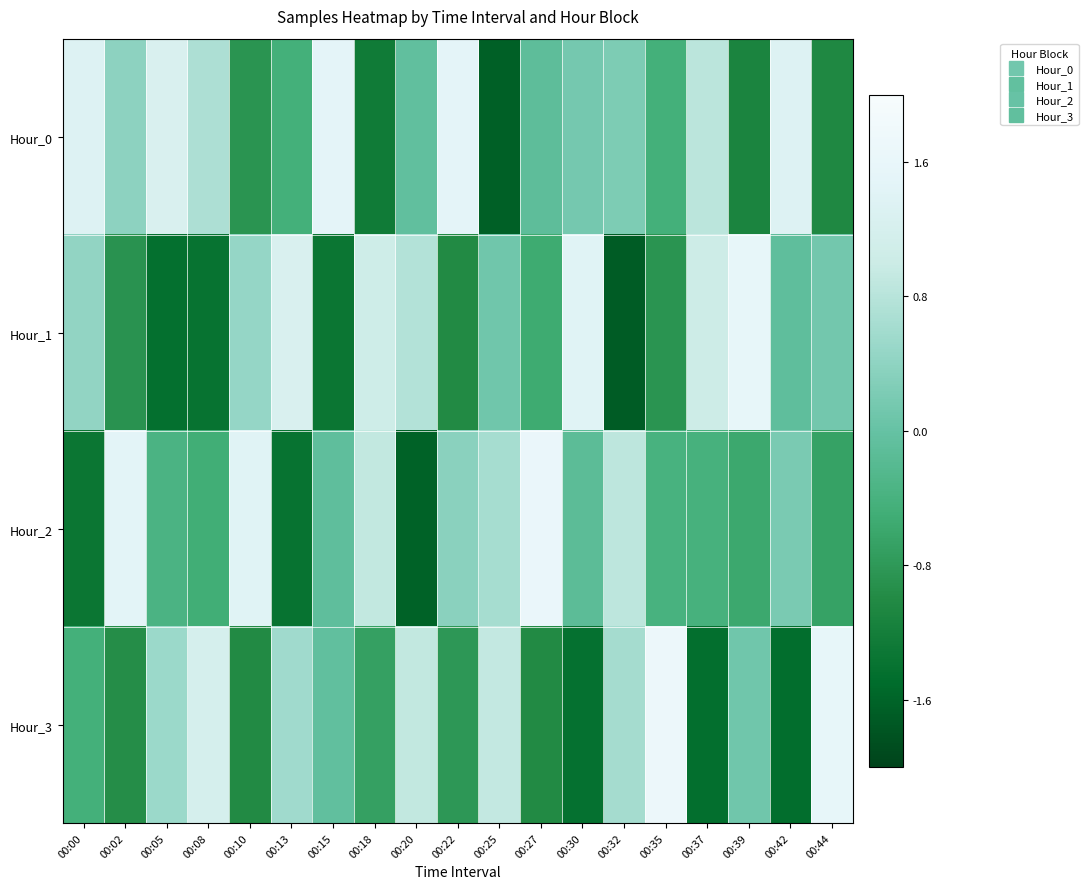

What is the maximum value shown in the chart?

1.7